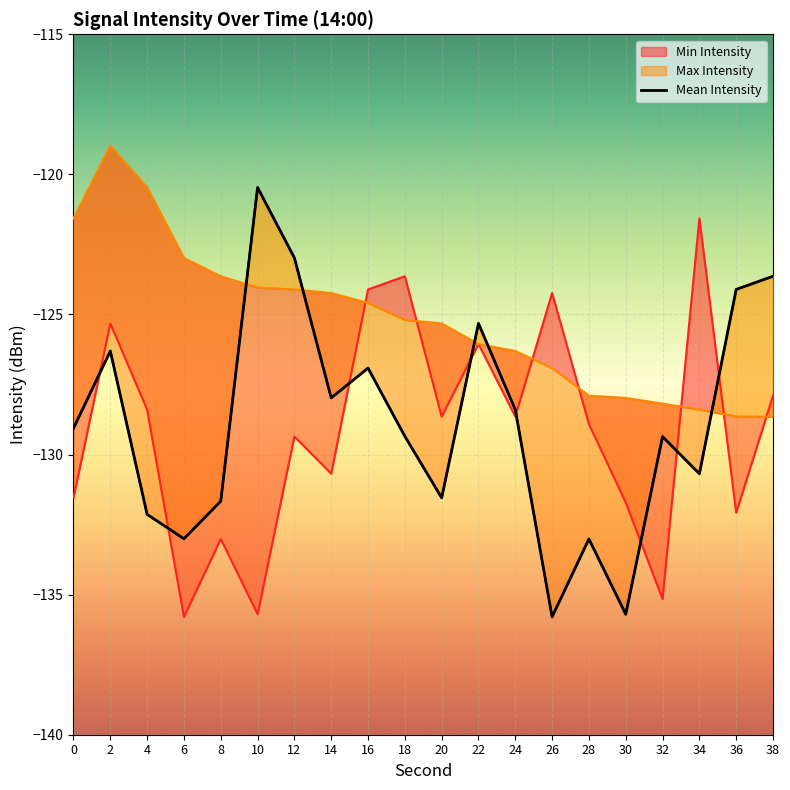

The value of Max Intensity at 36 is -79.6. True or false?

False